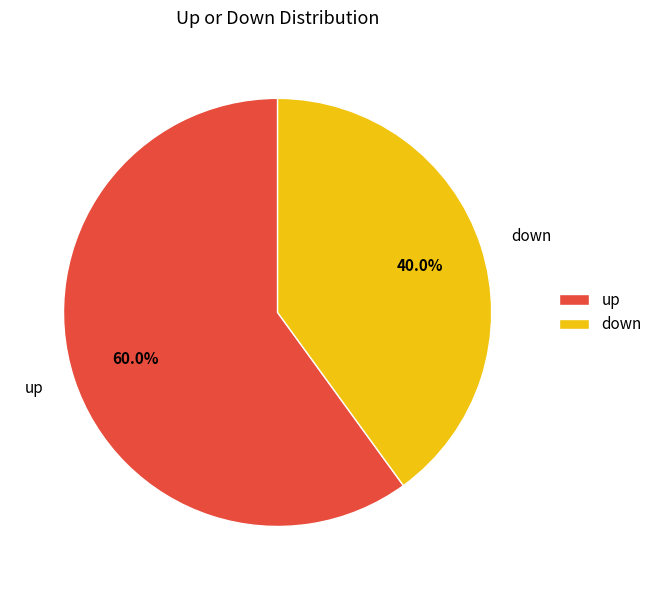

Between up and down, which is larger?

up